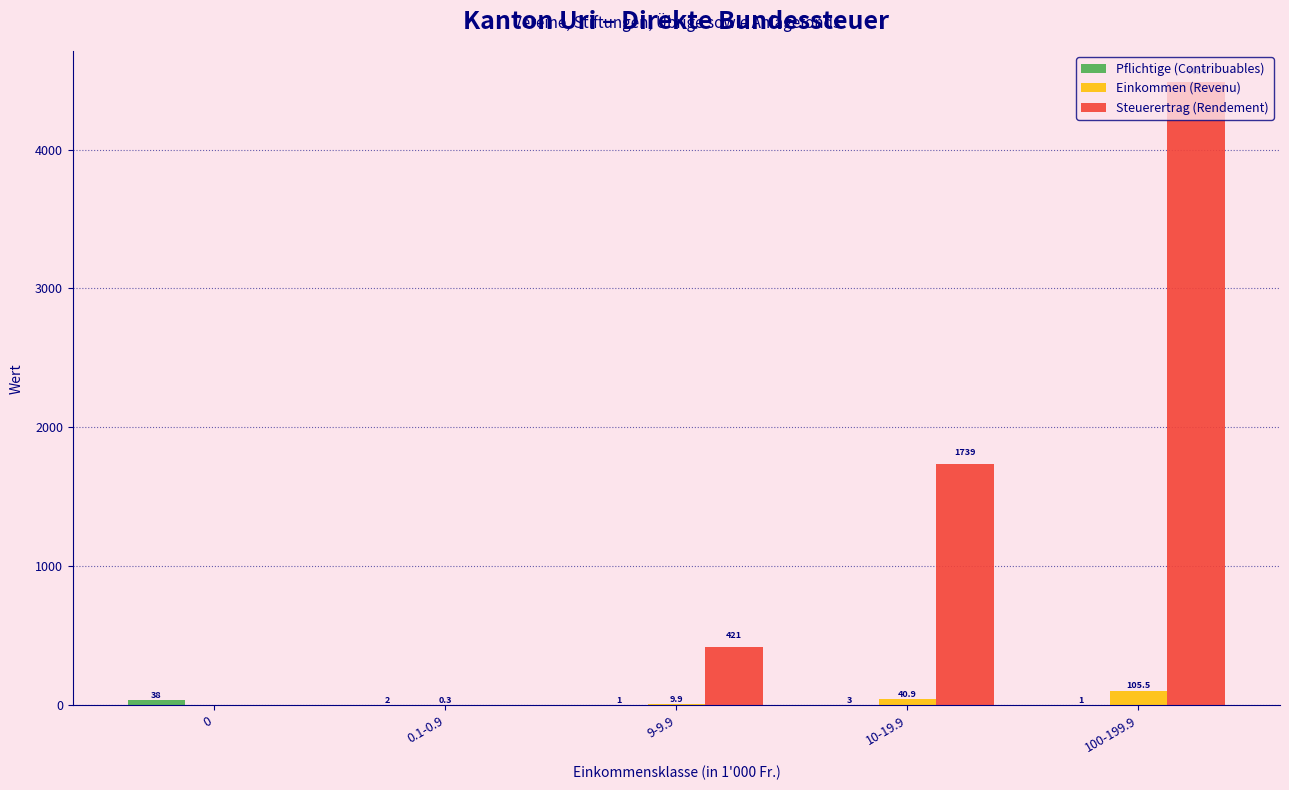

At which category is the sum across all series the highest?

100-199.9